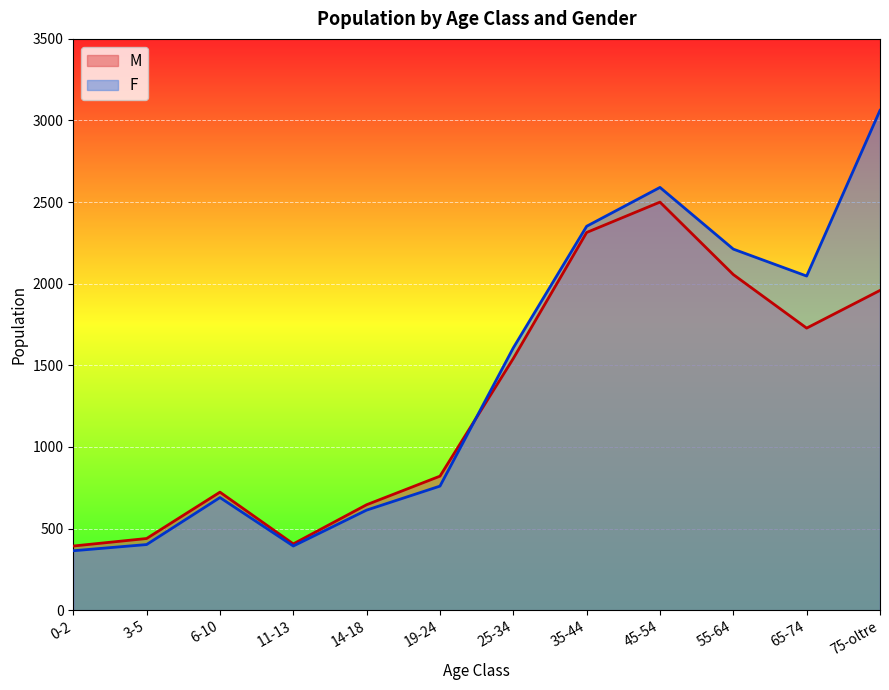

At which category does the chart reach its minimum across all series?

0-2